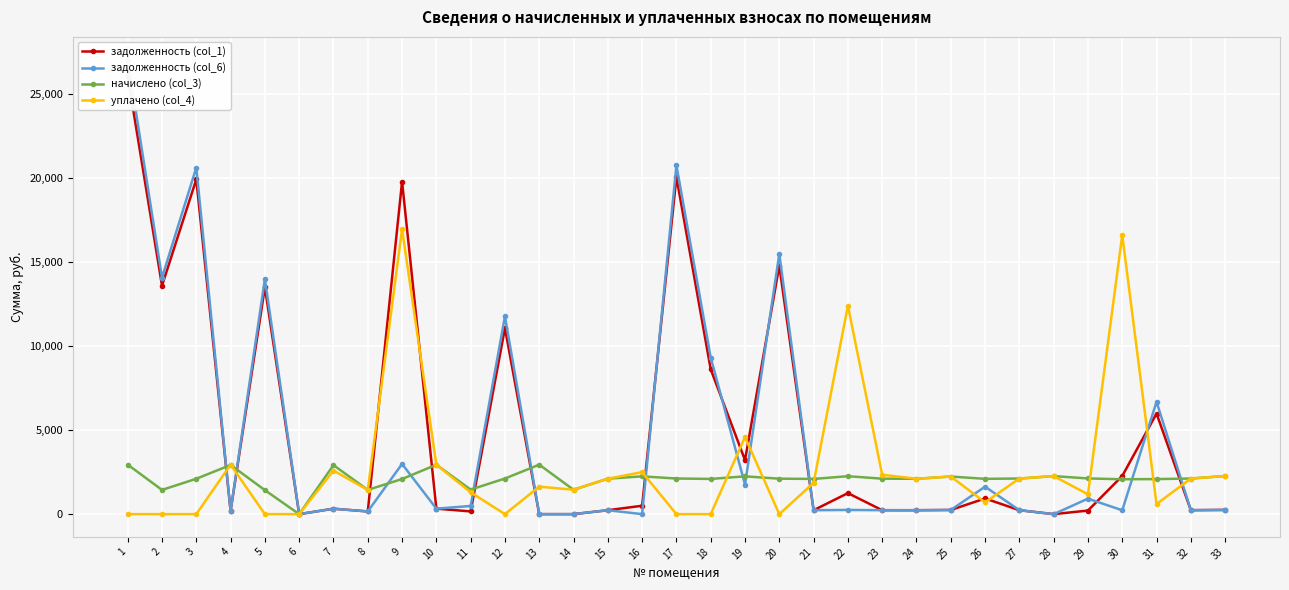

At which label does задолженность (col_6) first exceed 251?

1